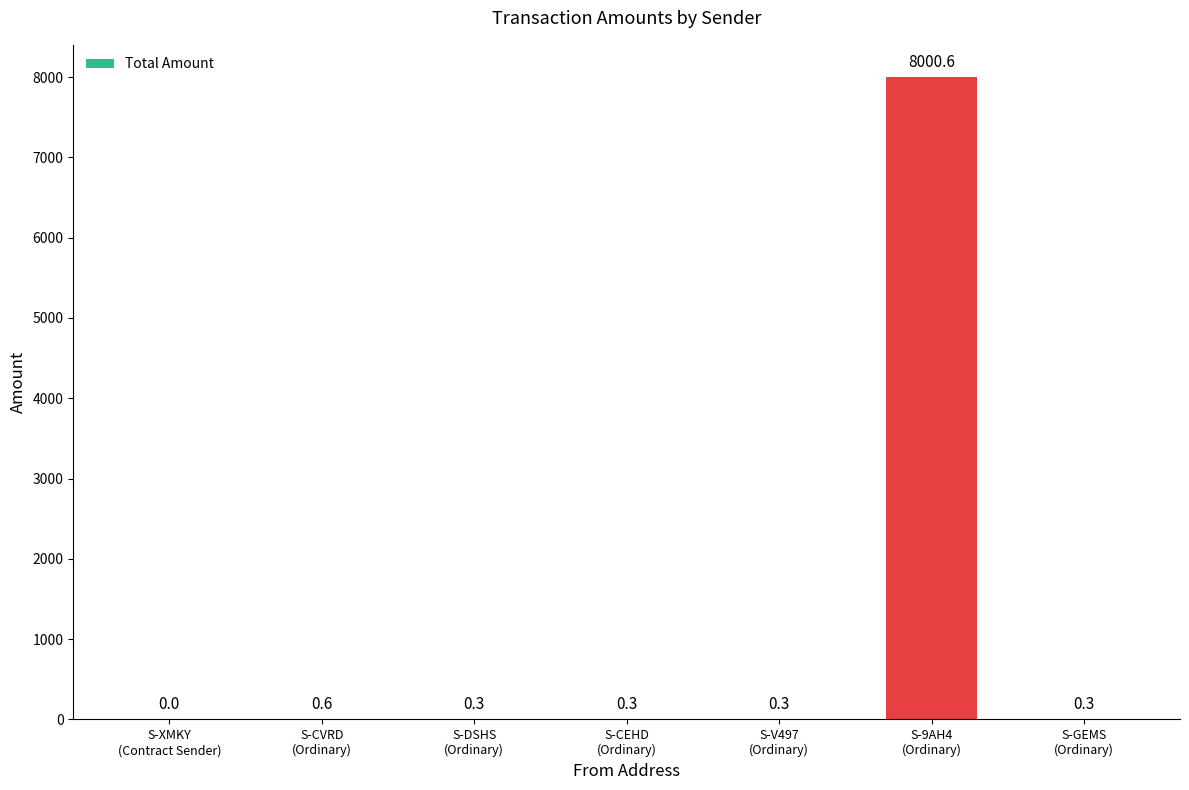

The value at S-XMKY
(Contract Sender) is -4249.8. True or false?

False